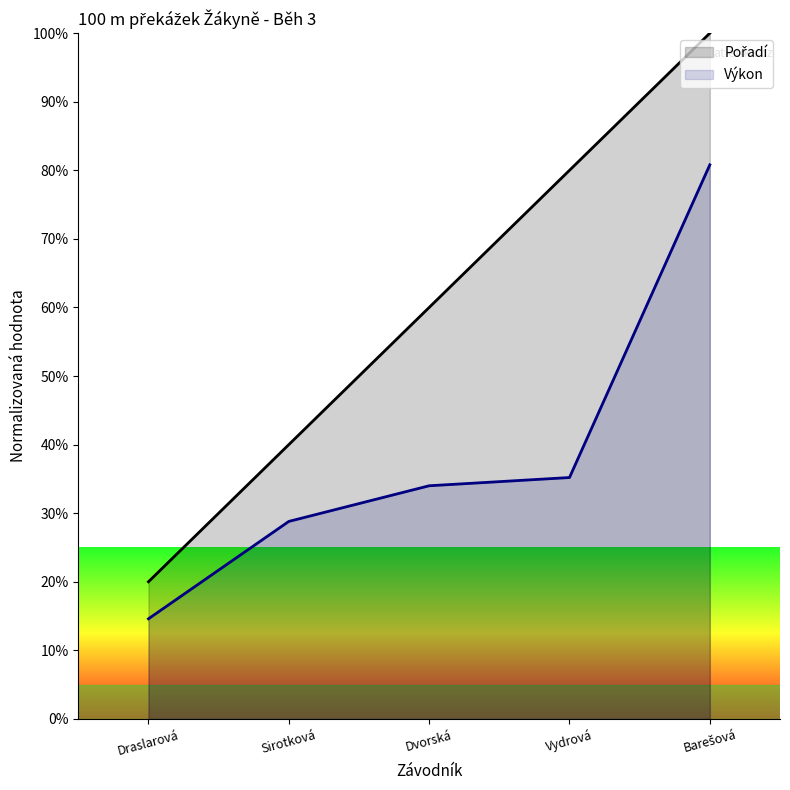

True or false: Výkon and Pořadí cross at least once.

False